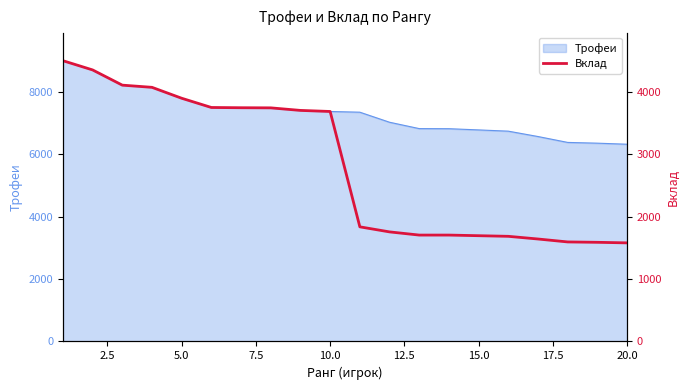

What is the difference between the maximum and minimum values?

2920